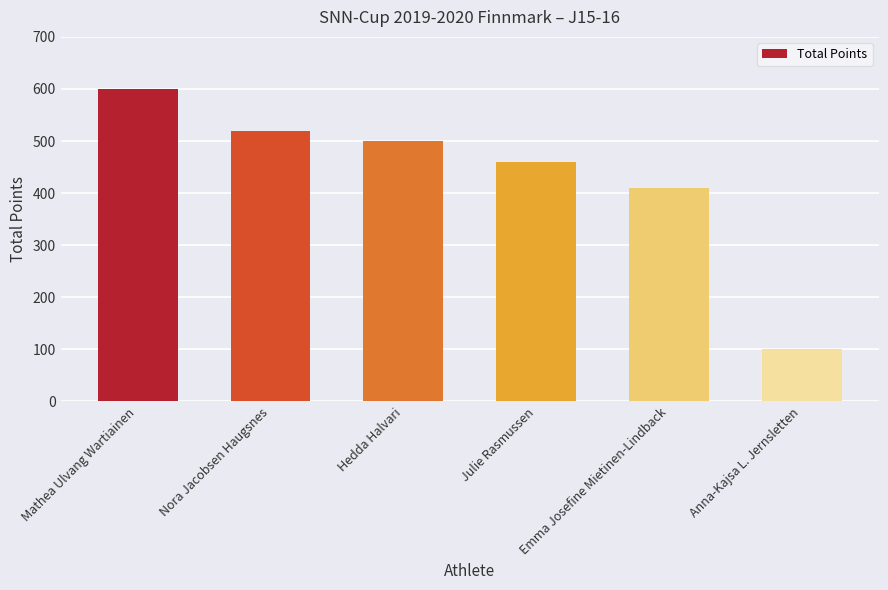

How many data points does each series have?

6